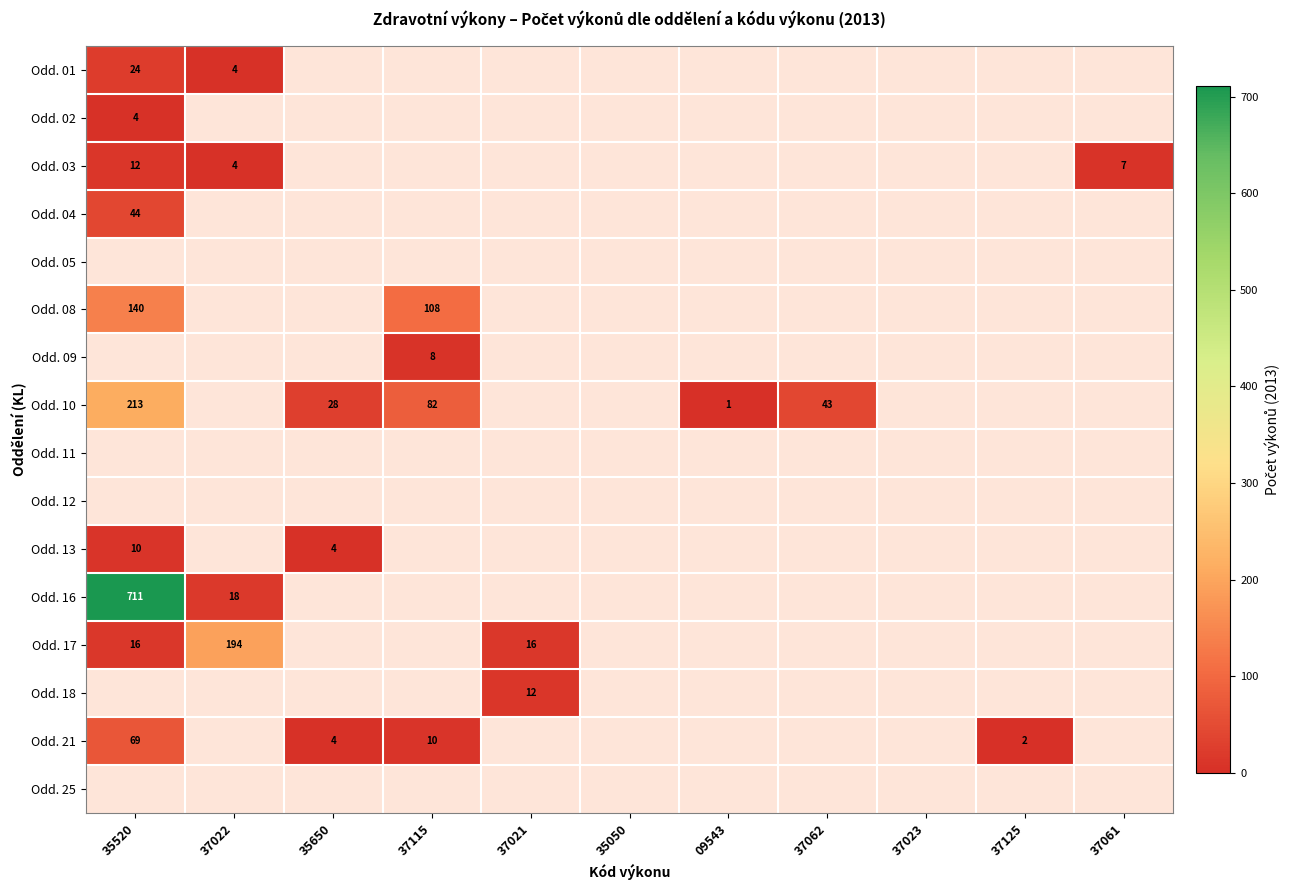

Which label corresponds to the largest value in the chart?

35520